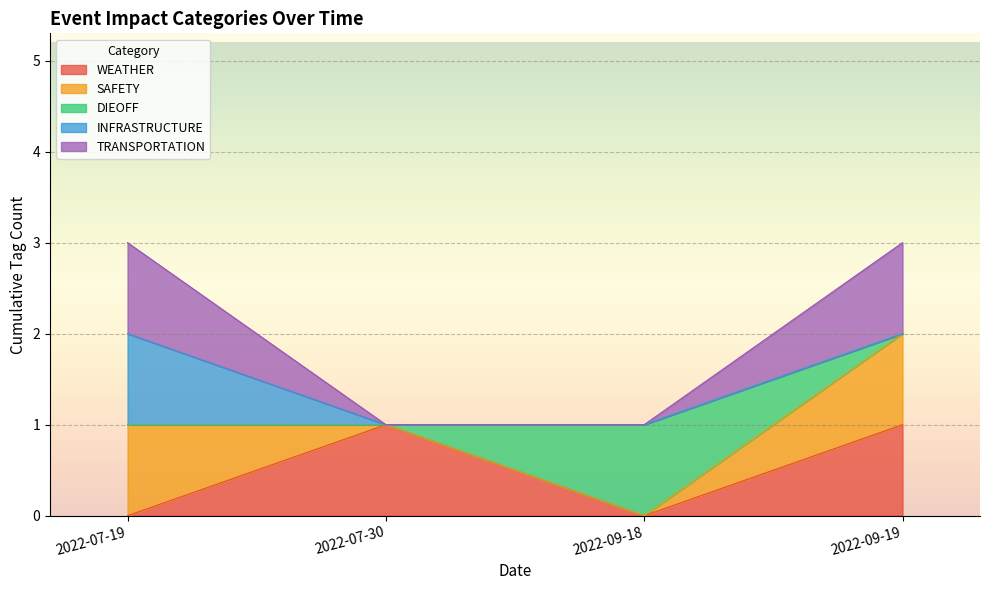

Does the chart display data point markers on the line(s)?

No